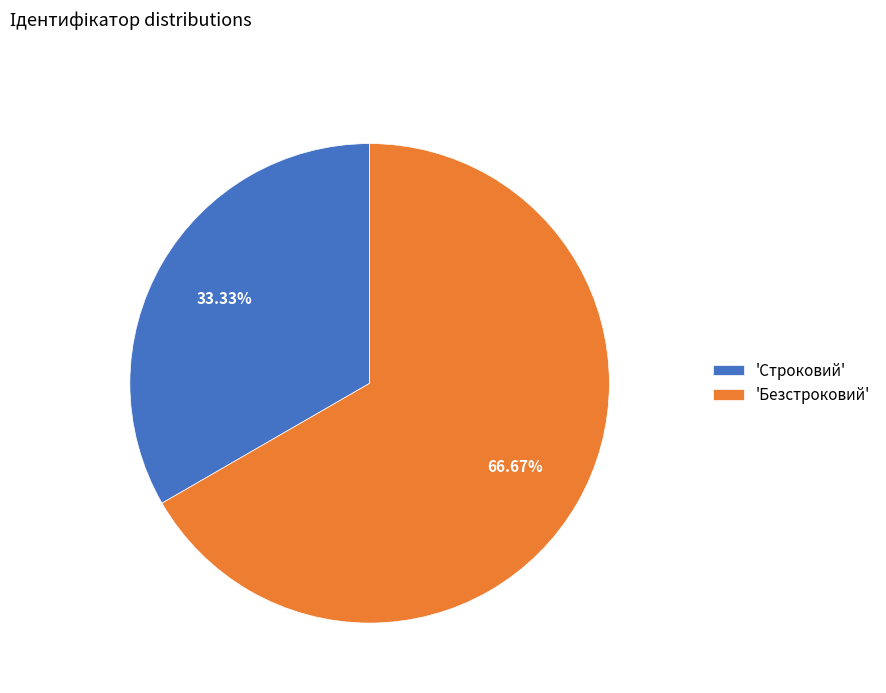

Combined, do 'Строковий' and 'Безстроковий' account for over 50%?

Yes